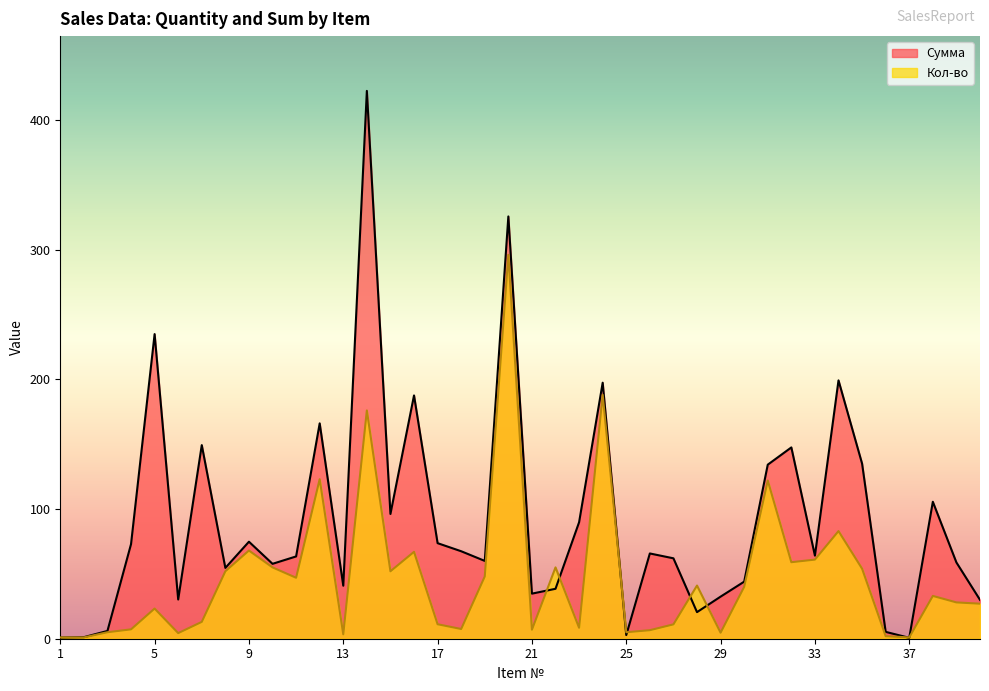

Rank the series by their maximum value, from lowest to highest.

Кол-во, Сумма